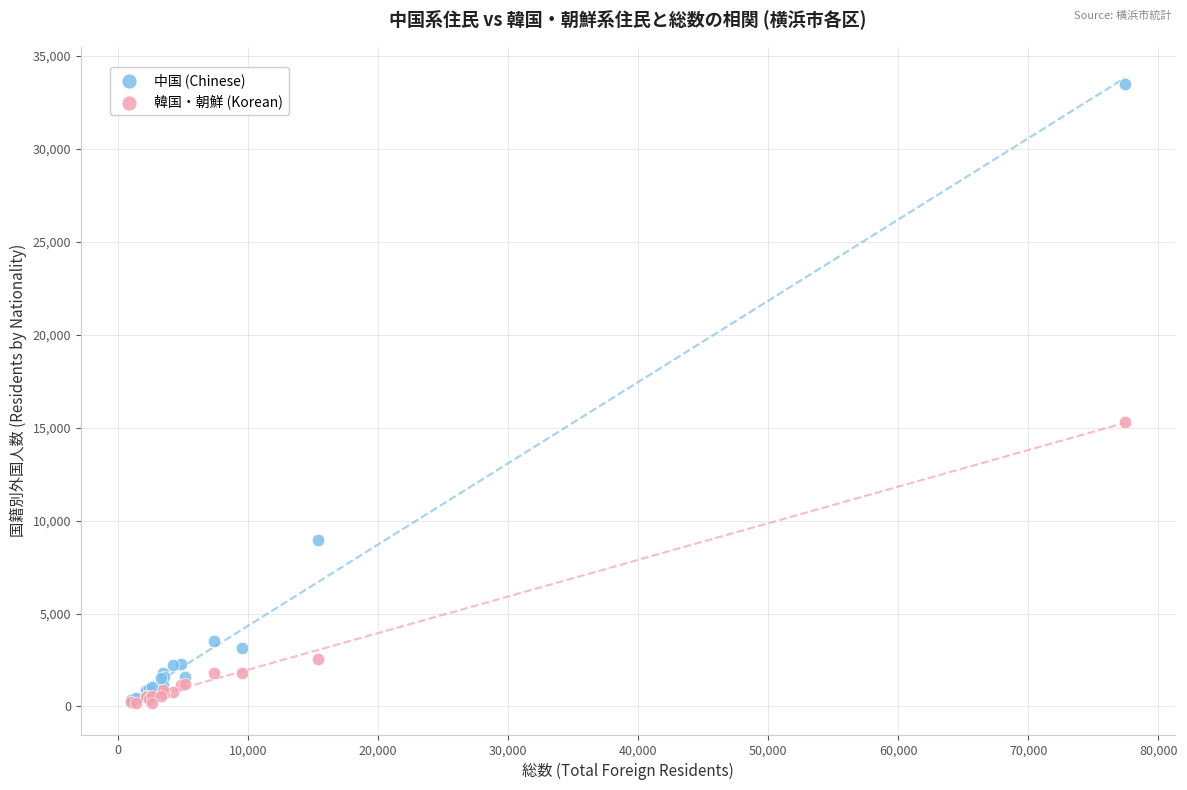

In the 中国 (Chinese) series, what Y value is closest to 16926?

8963